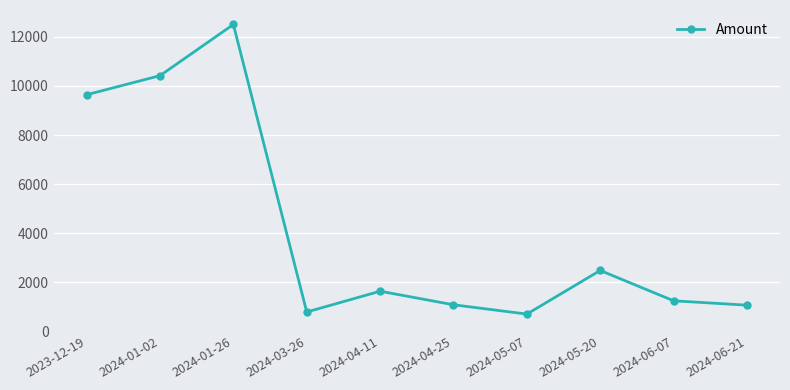

At which category does the data reach its first local valley?

2024-03-26